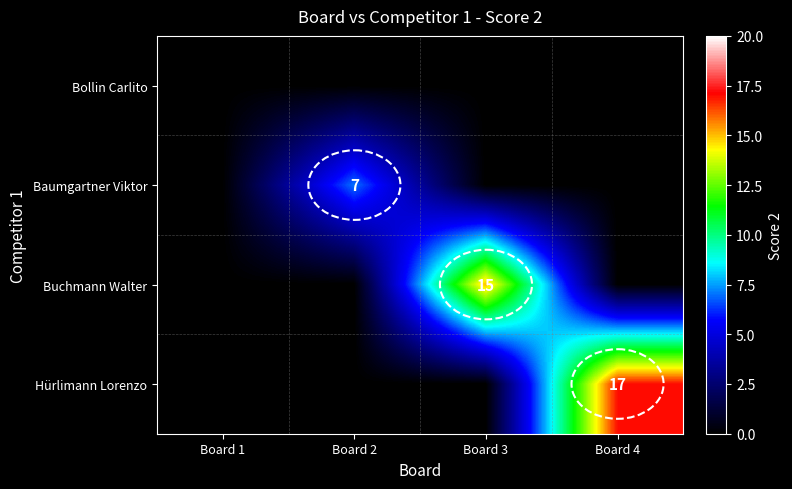

The Hürlimann Lorenzo series shows 9 at Board 4. True or false?

False